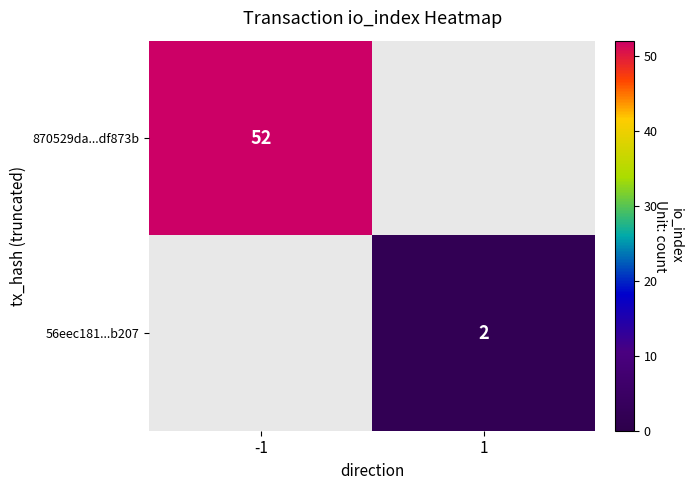

True or false: 870529da...df873b has a value of 52 at -1.

True